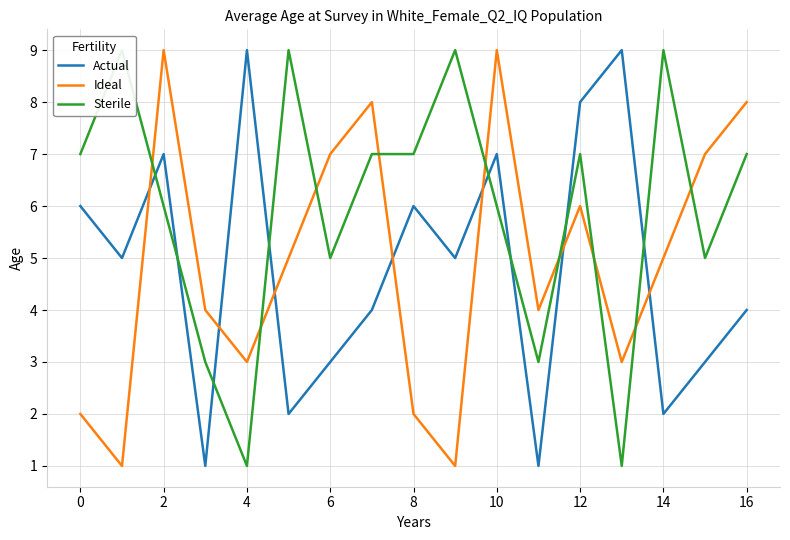

How many lines are shown in the chart?

3